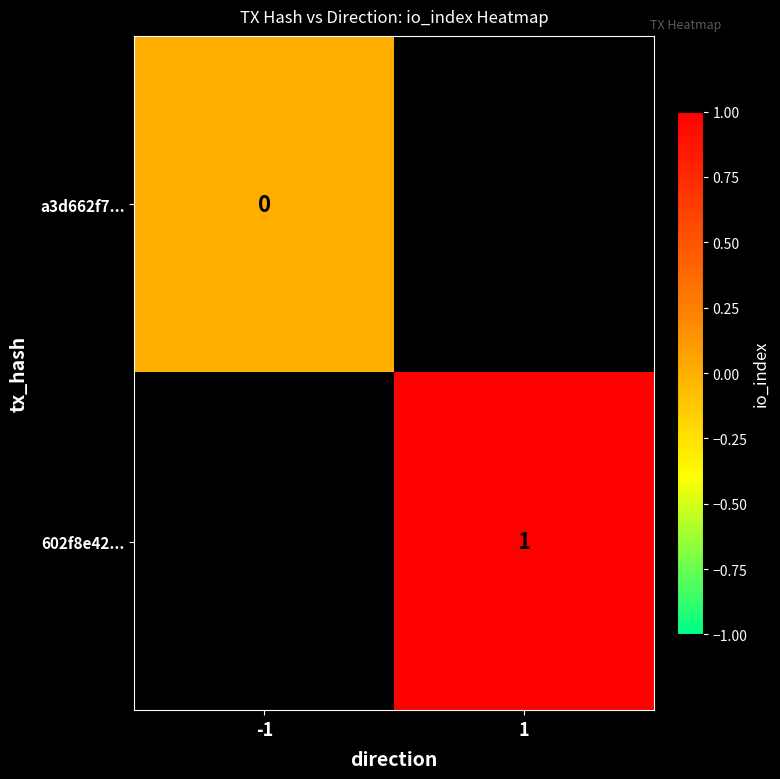

Which has a higher value, -1 or 1?

1